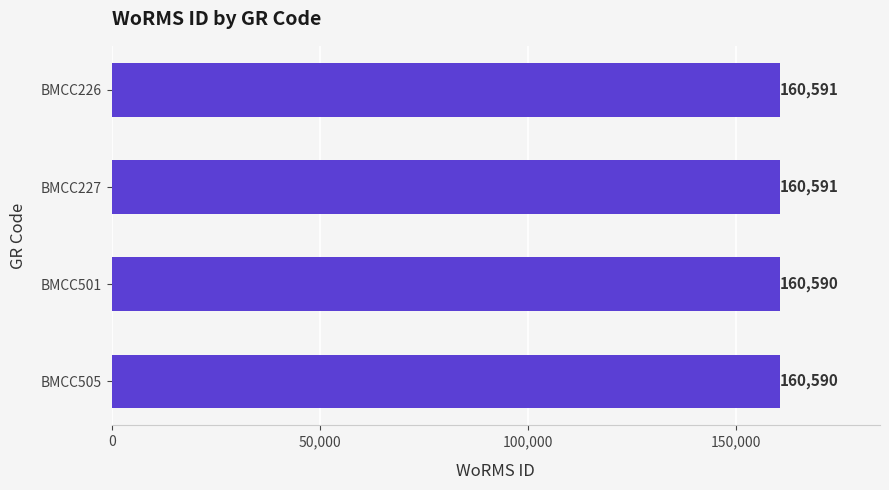

What is the smallest value displayed?

160590